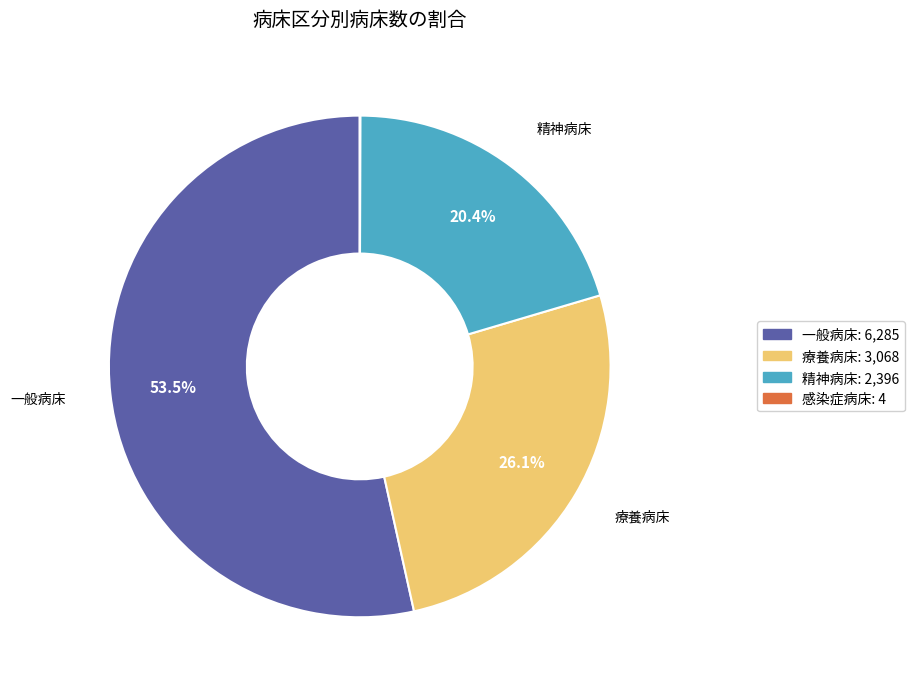

Is there a majority slice in this chart?

Yes